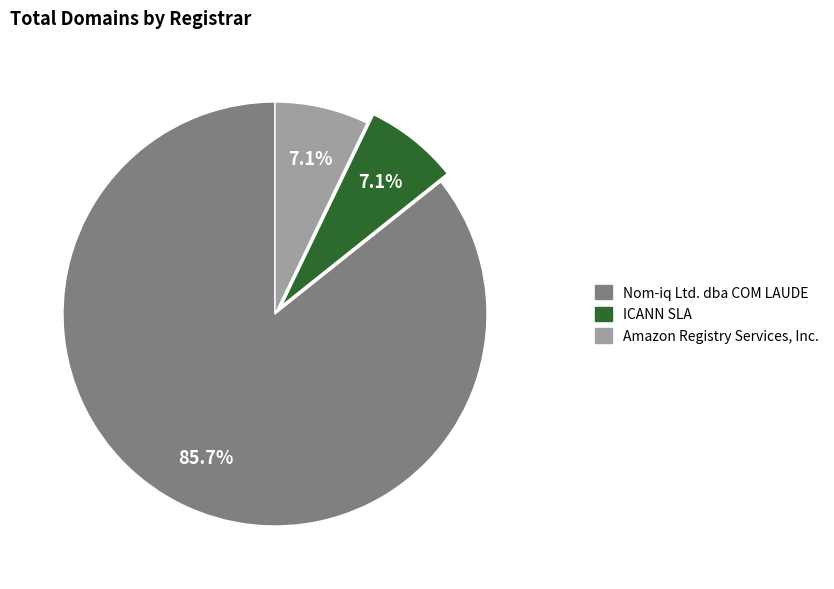

To the nearest percent, what portion does Nom-iq Ltd. dba COM LAUDE represent?

86%